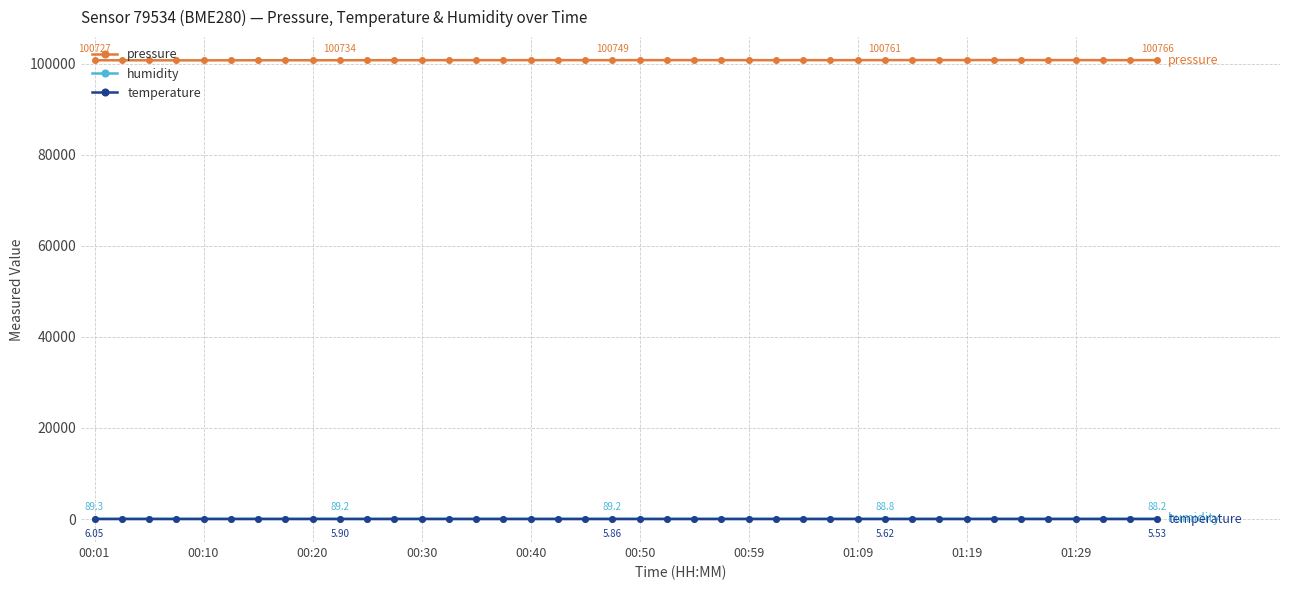

Does the chart have visible grid lines?

Yes